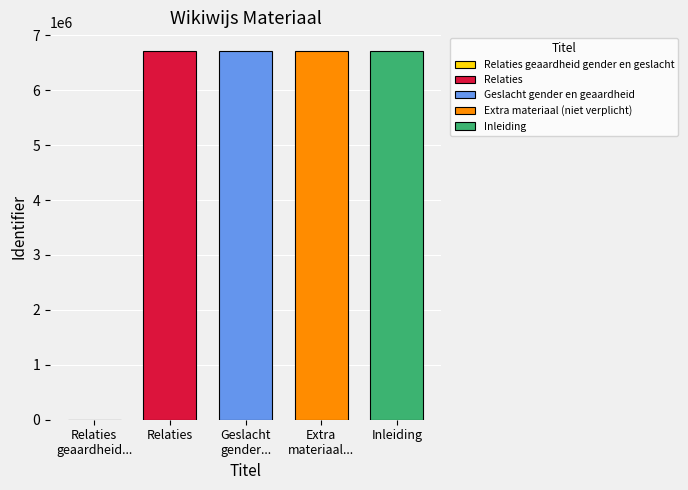

What is the lowest value of the Relaties series?

6716585